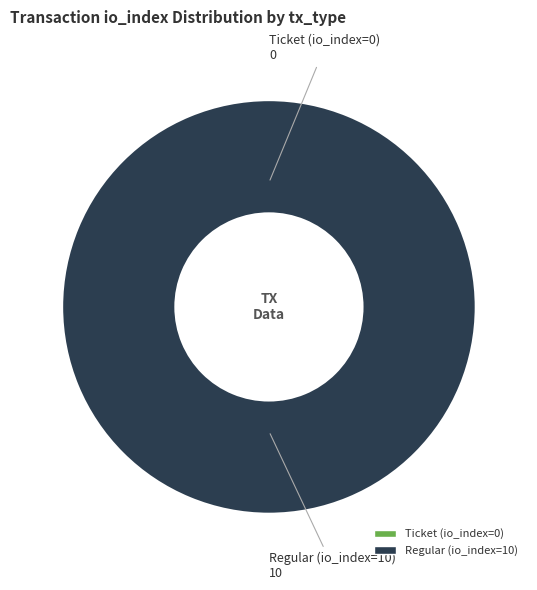

Which category has the smallest portion of the pie?

Ticket (io_index=0)